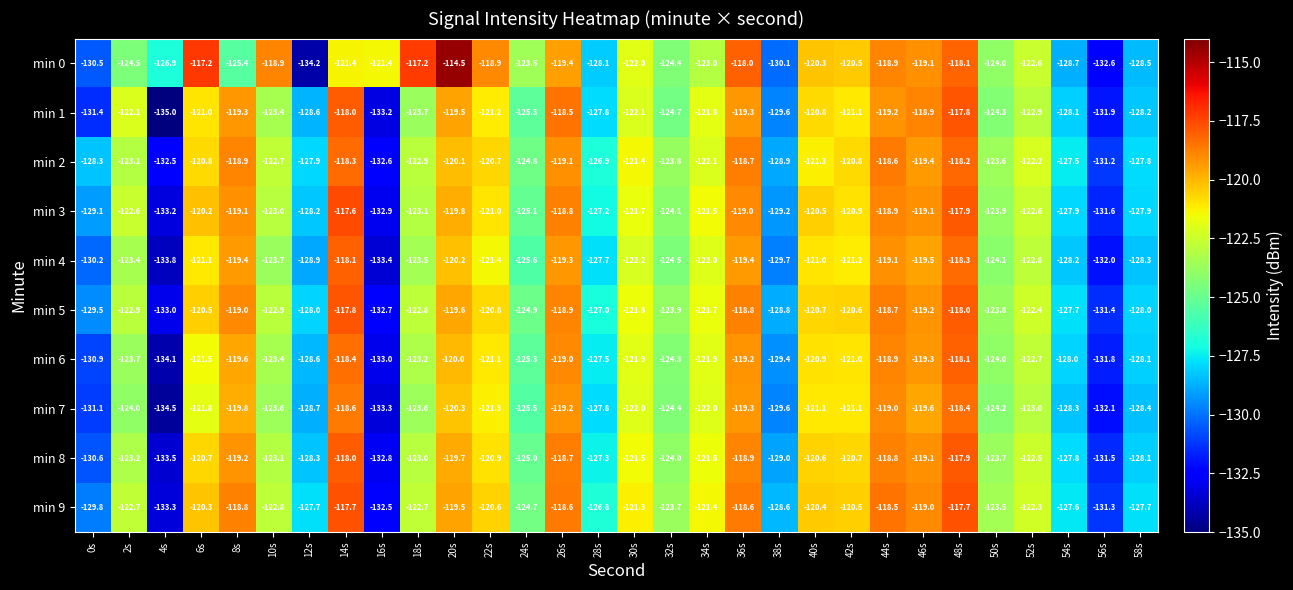

At which category is the sum across all series the highest?

48s